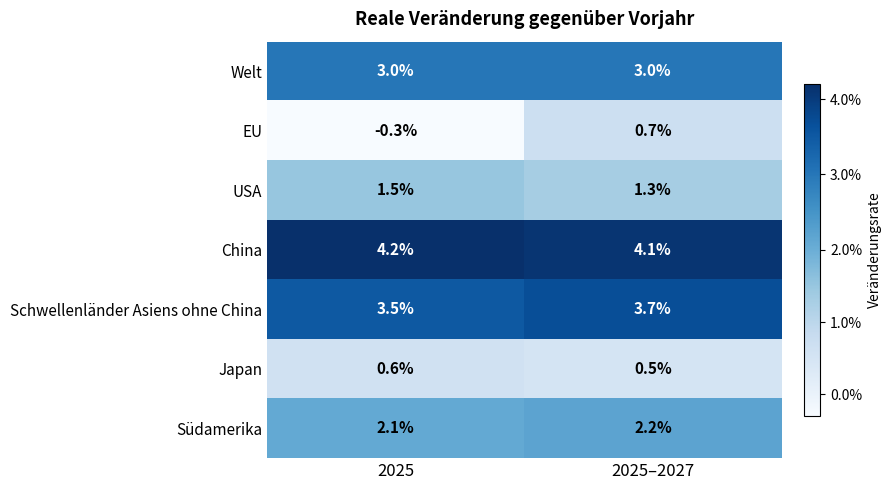

Is it true that Welt equals 5.1 at 2025–2027?

False